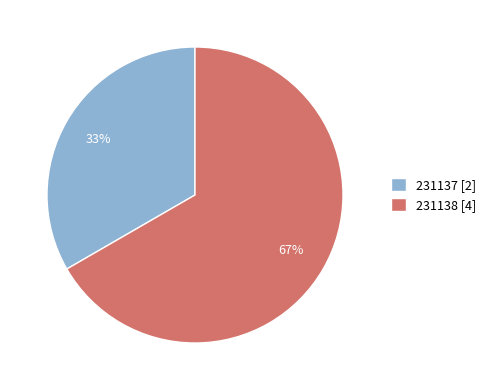

What is the largest slice in the pie chart?

231138